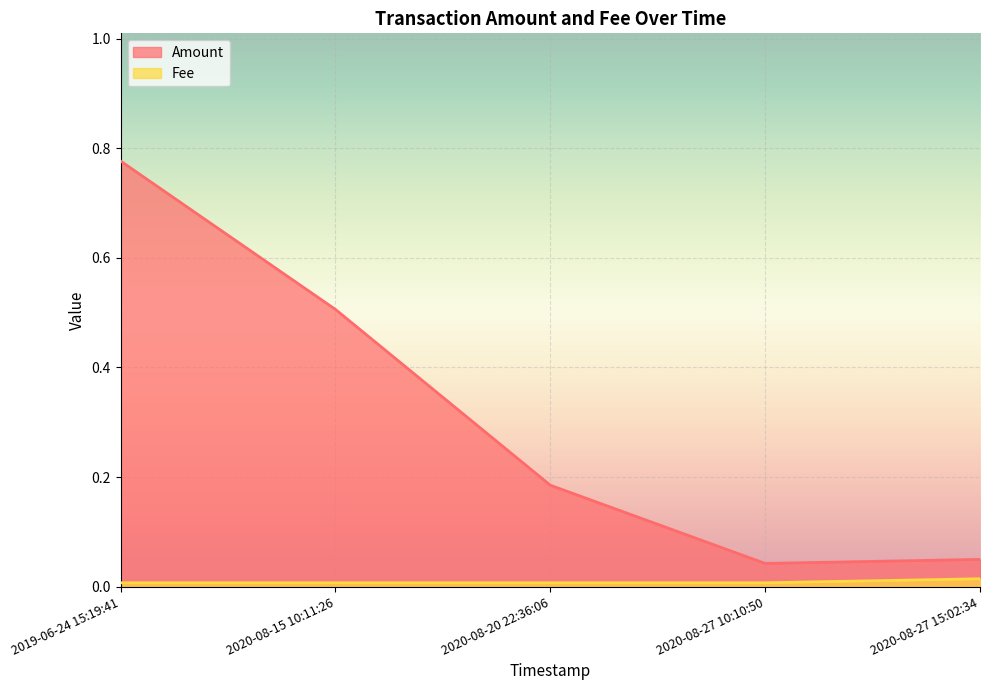

True or false: Fee and Amount cross at least once.

False